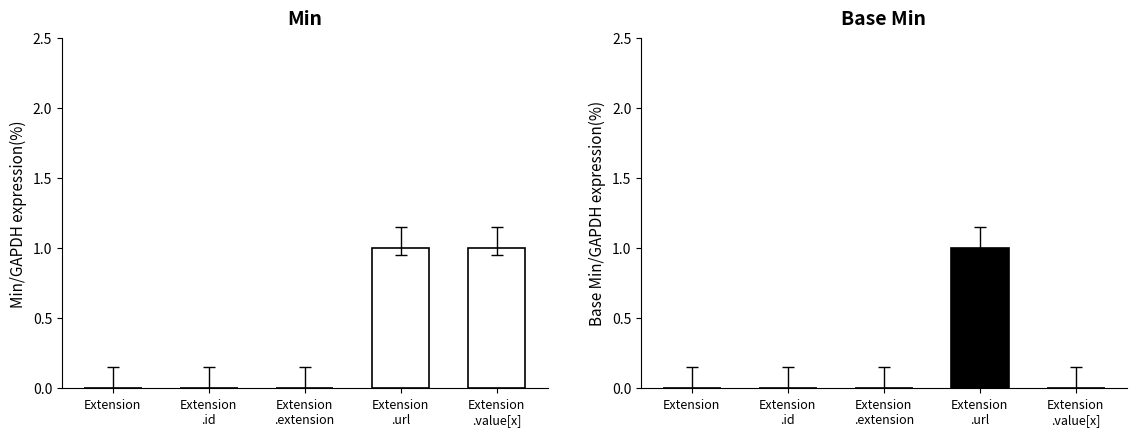

What is the value of the Base Min bar at the 4th from the left?

1